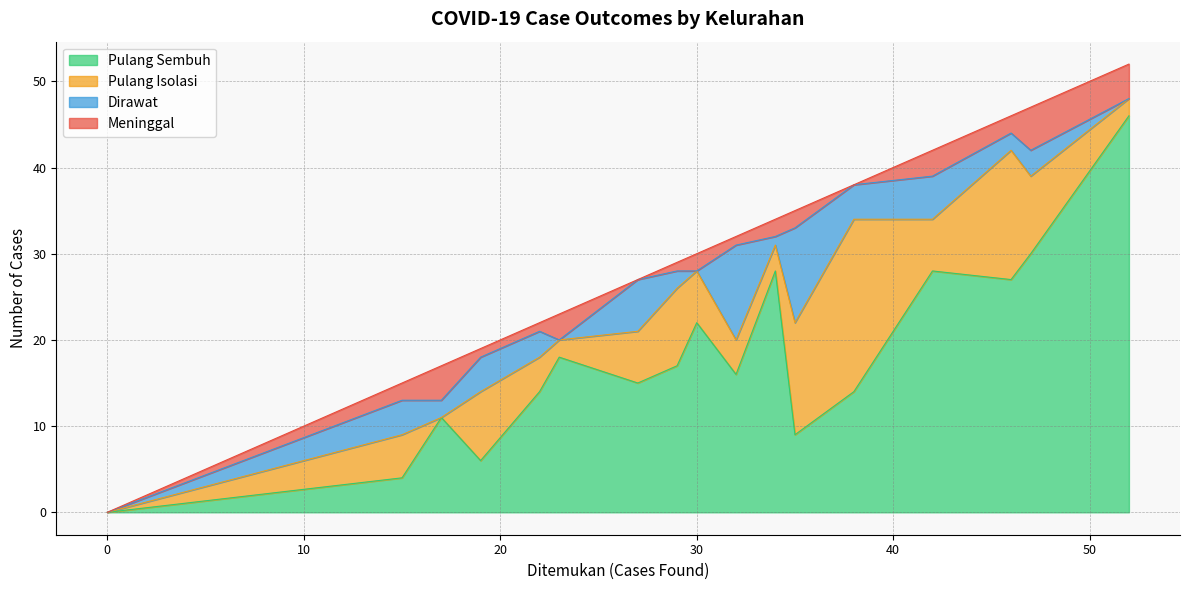

The value of Dirawat at Wates is 7. True or false?

False